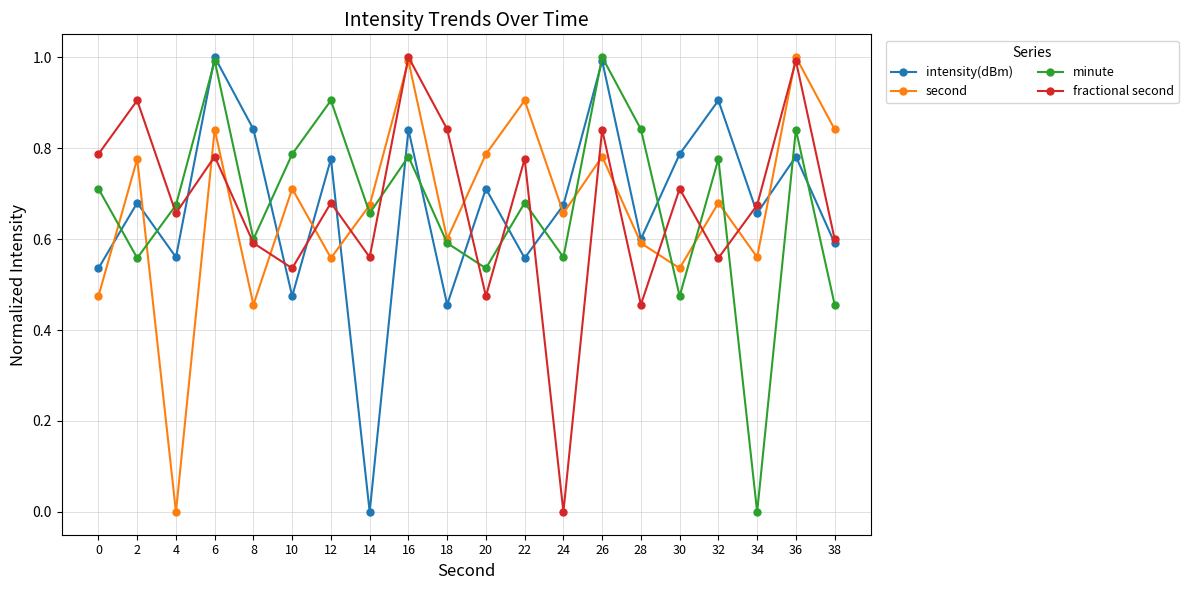

What is the sum of all fractional second values?

13.4